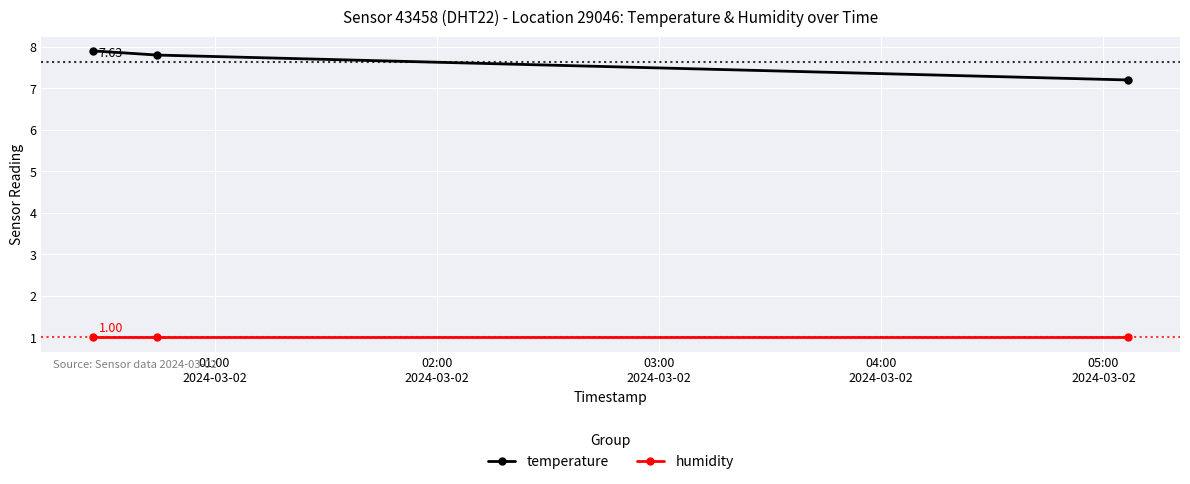

How many data points does each series have?

3